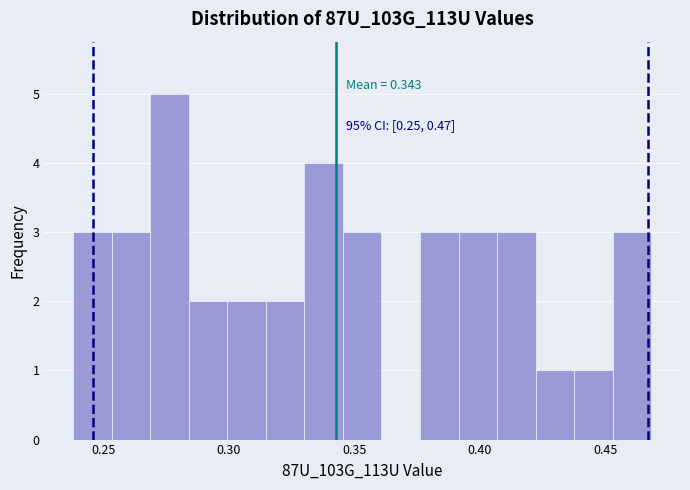

Read against the x-axis, roughly where is the centre of the tallest bar?

0.275